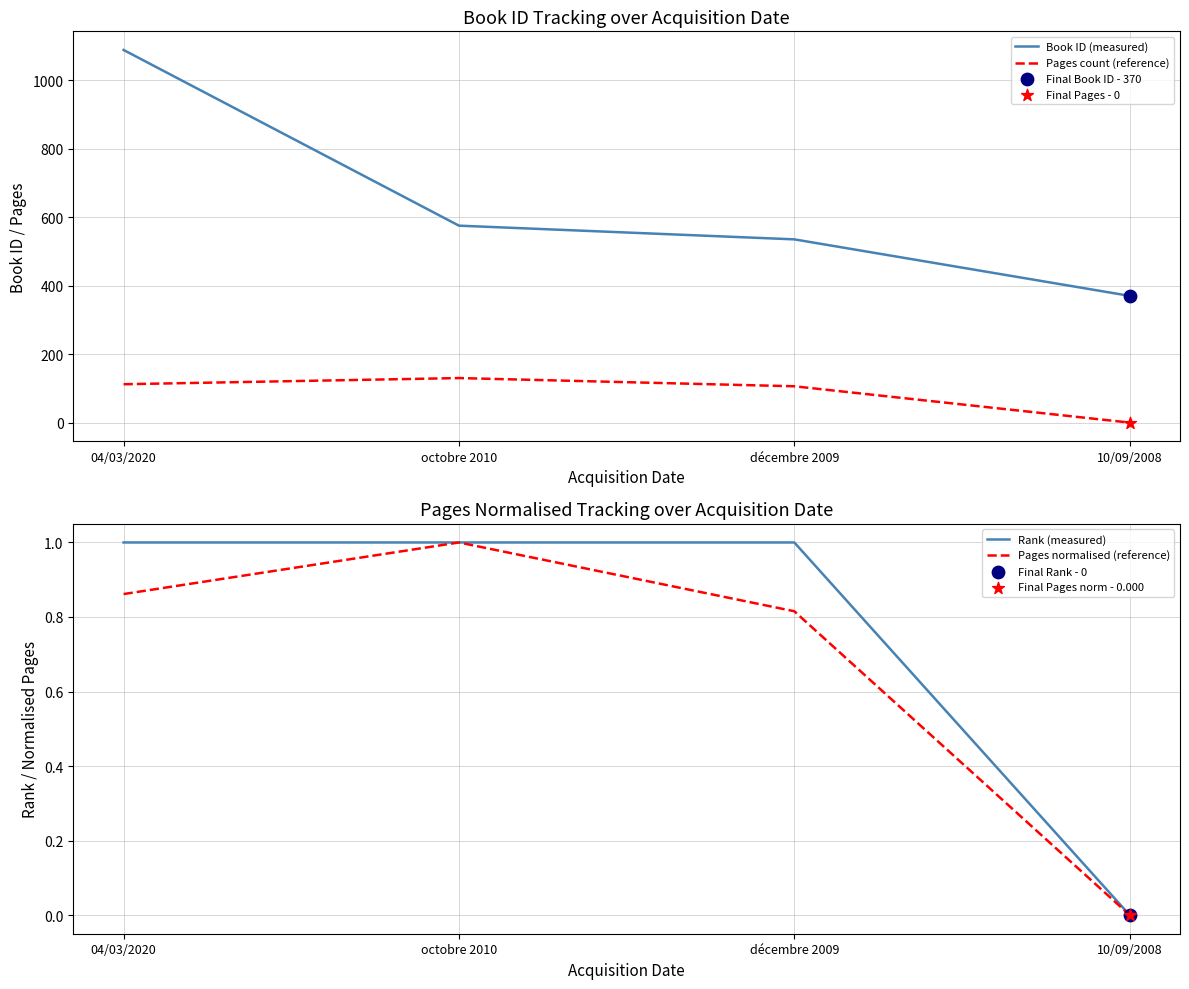

Is the value of Pages normalised (reference) at décembre 2009 greater than the value of Pages count (reference) at décembre 2009?

No